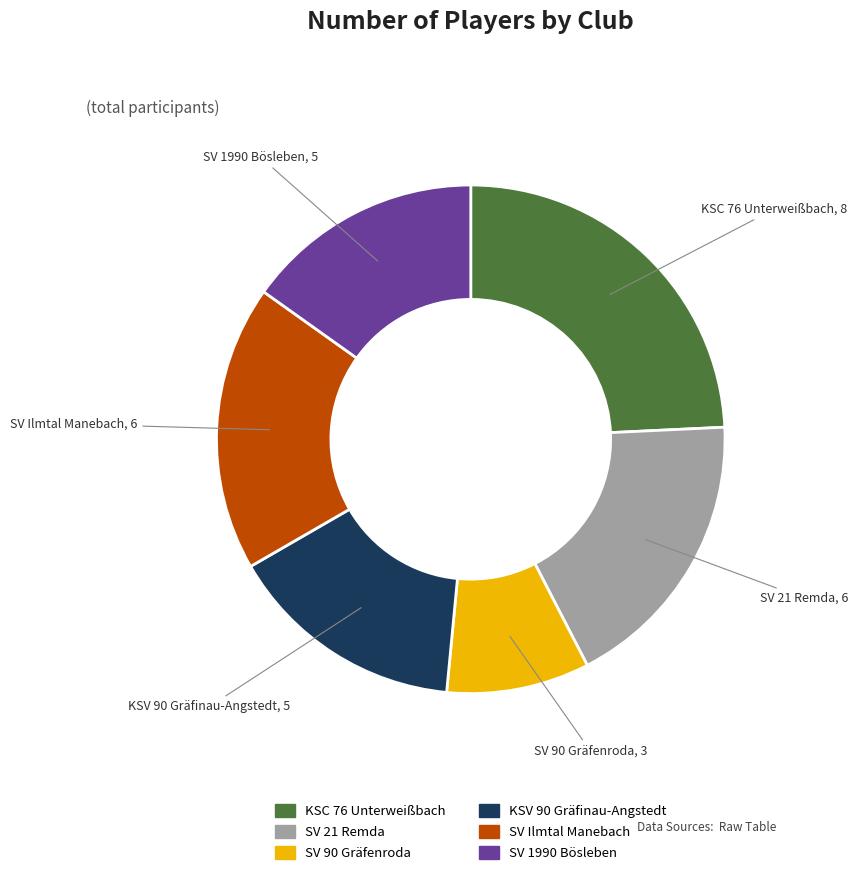

How many segments does this pie chart have?

6